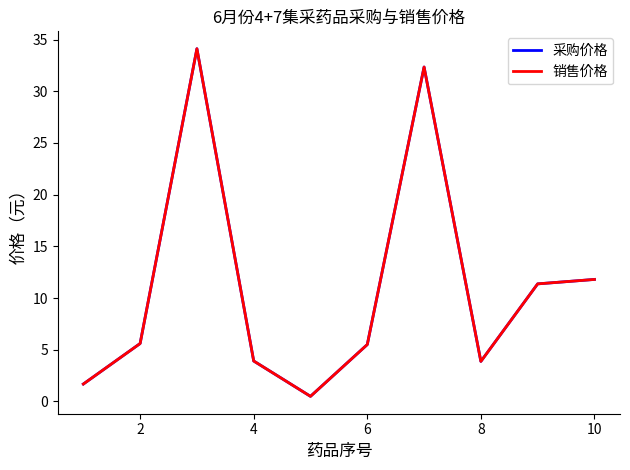

List the series in order of their peak value, lowest first.

采购价格, 销售价格